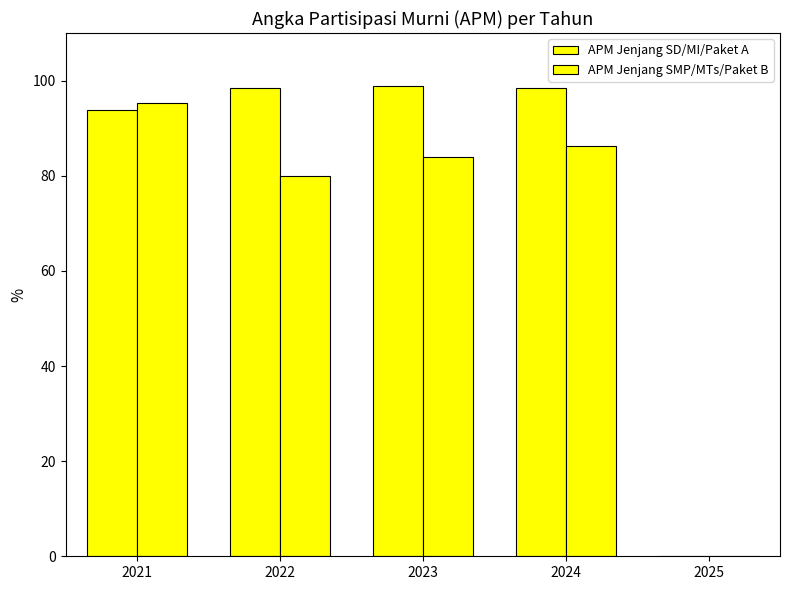

What is the maximum value shown in the chart?

98.9